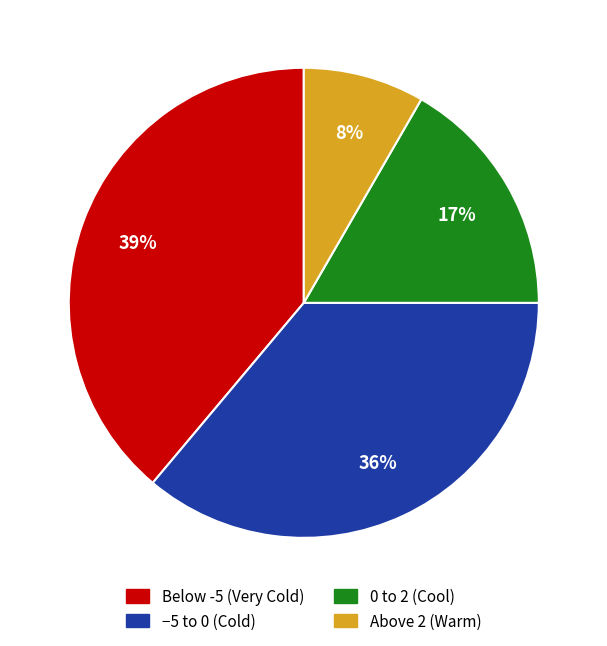

Between Below -5 (Very Cold) and Above 2 (Warm), which is larger?

Below -5 (Very Cold)